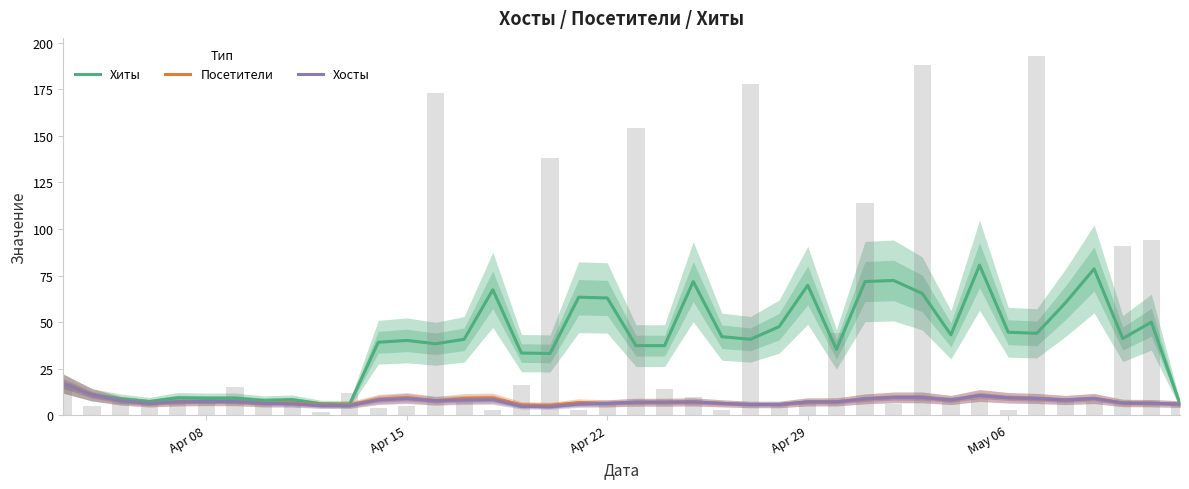

At Apr 08, list the series in order from largest to smallest.

Хиты, Посетители, Хосты